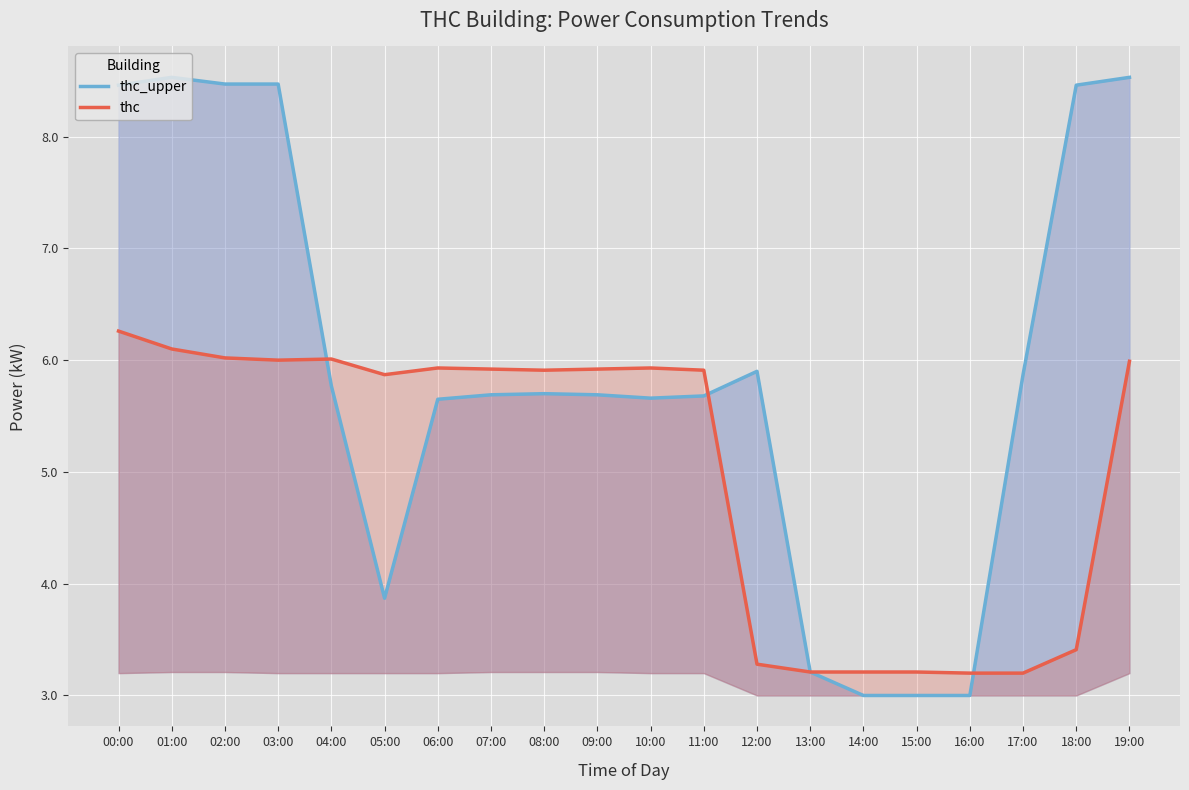

At 18:00, list the series in order from largest to smallest.

thc_upper, thc